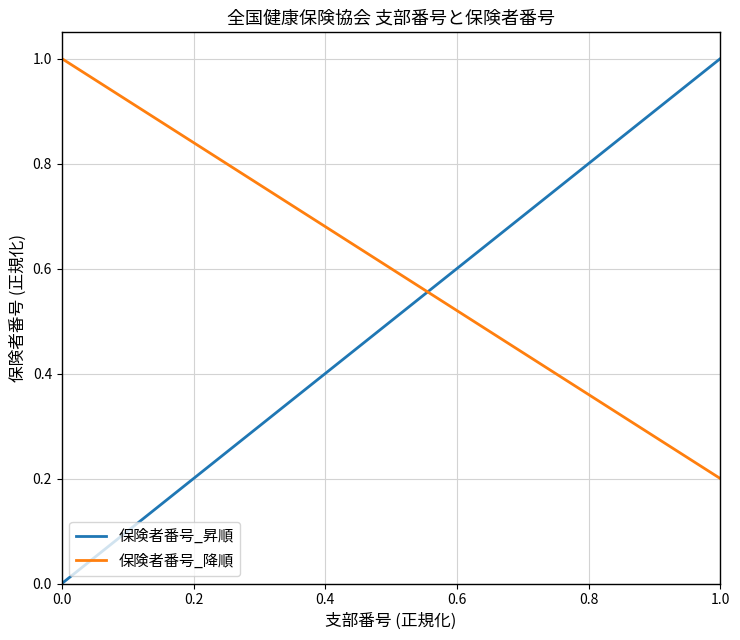

True or false: 保険者番号_降順 has more than 2 points higher than both neighbors.

False